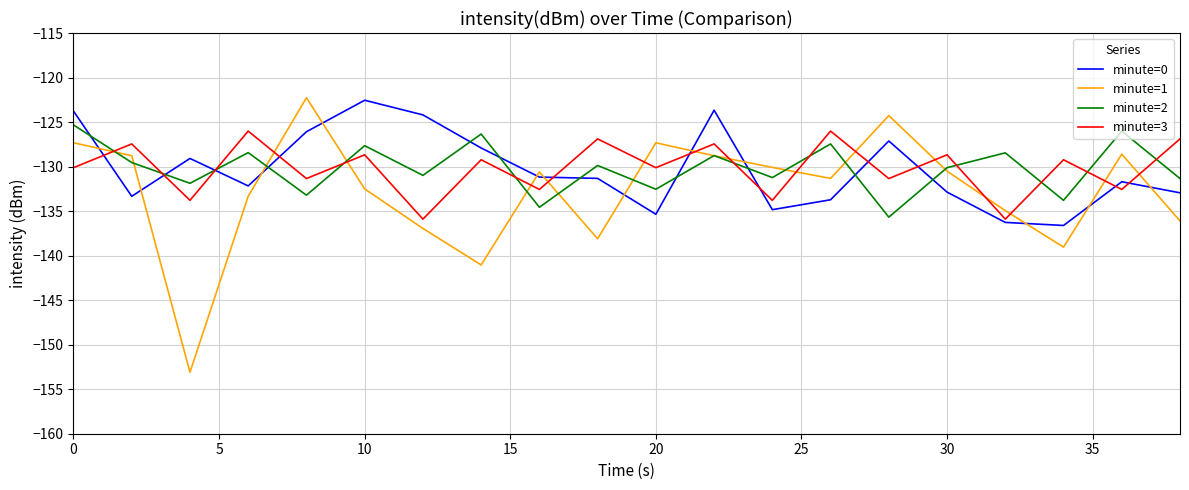

What is the lowest value of the minute=1 series?

-153.1